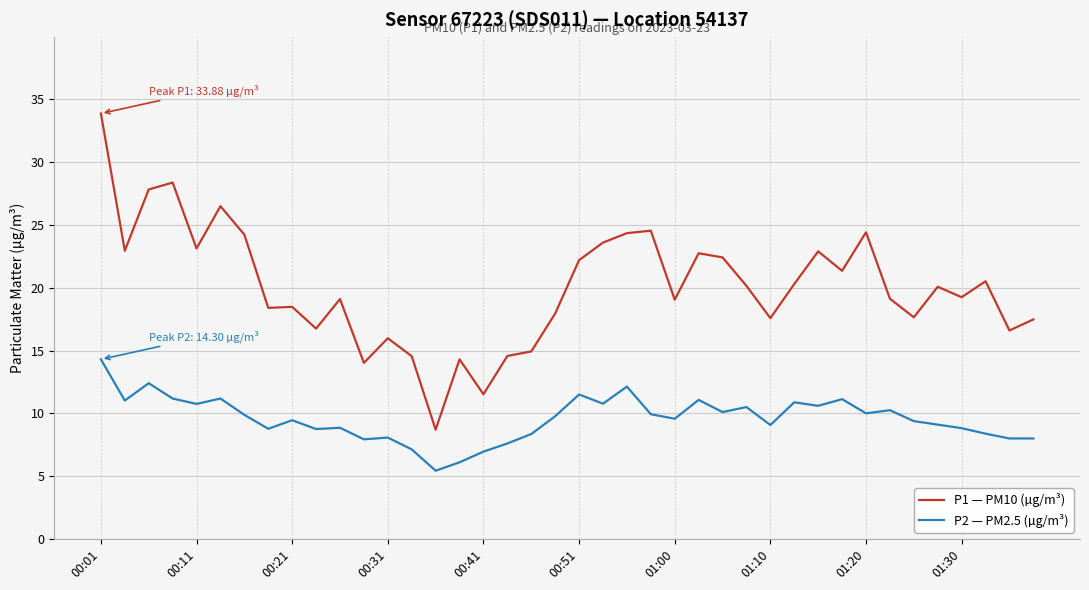

Which series has the largest total across all categories?

P1 — PM10 (µg/m³)